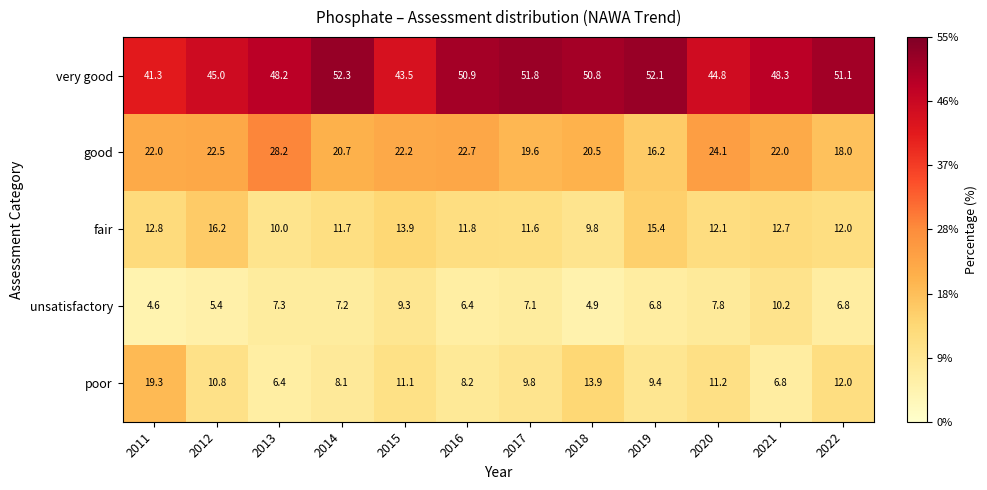

Where does the fair series first go above 12?

2011